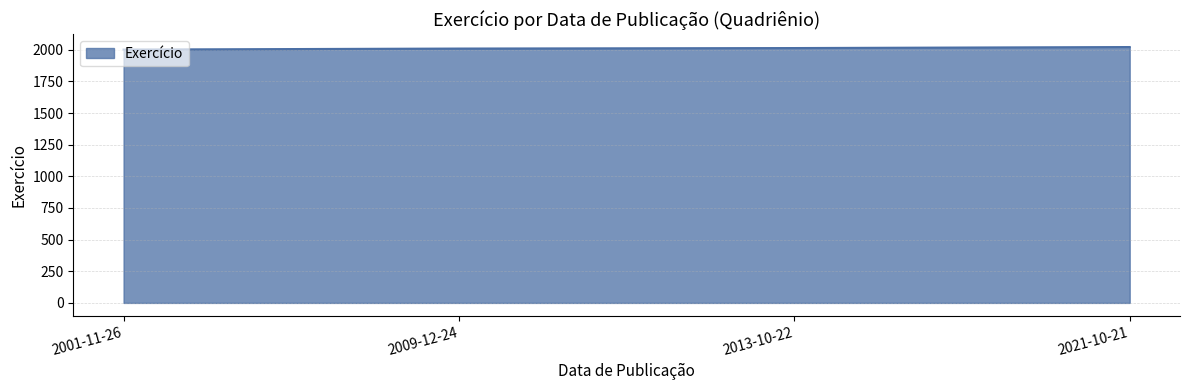

What position from the left is 2013-10-22?

3